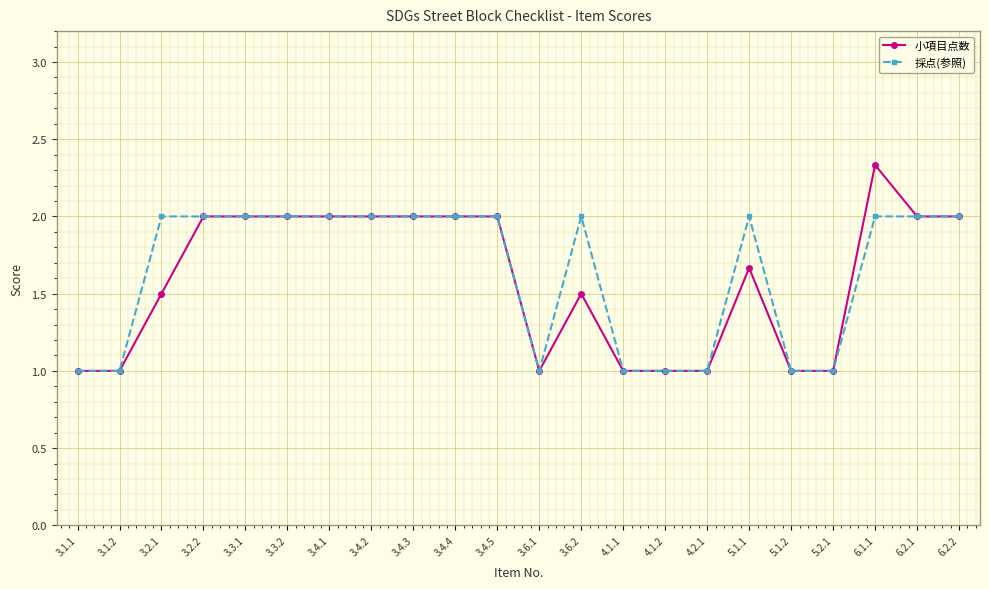

At which label does 小項目点数 reach its peak?

6.1.1